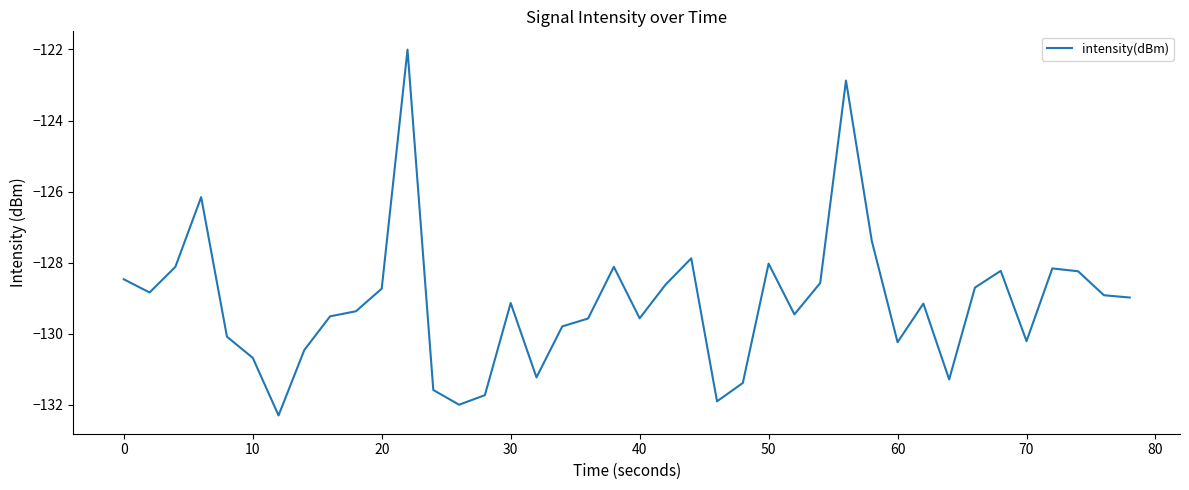

What is the minimum value shown in the chart?

-132.3